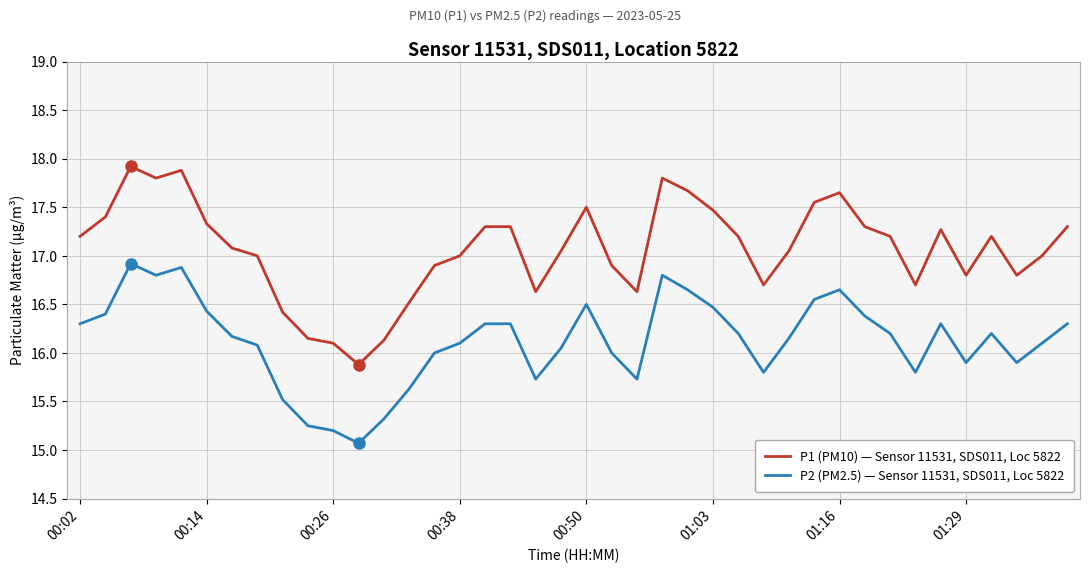

Which series has the widest spread of values?

P1 (PM10) — Sensor 11531, SDS011, Loc 5822